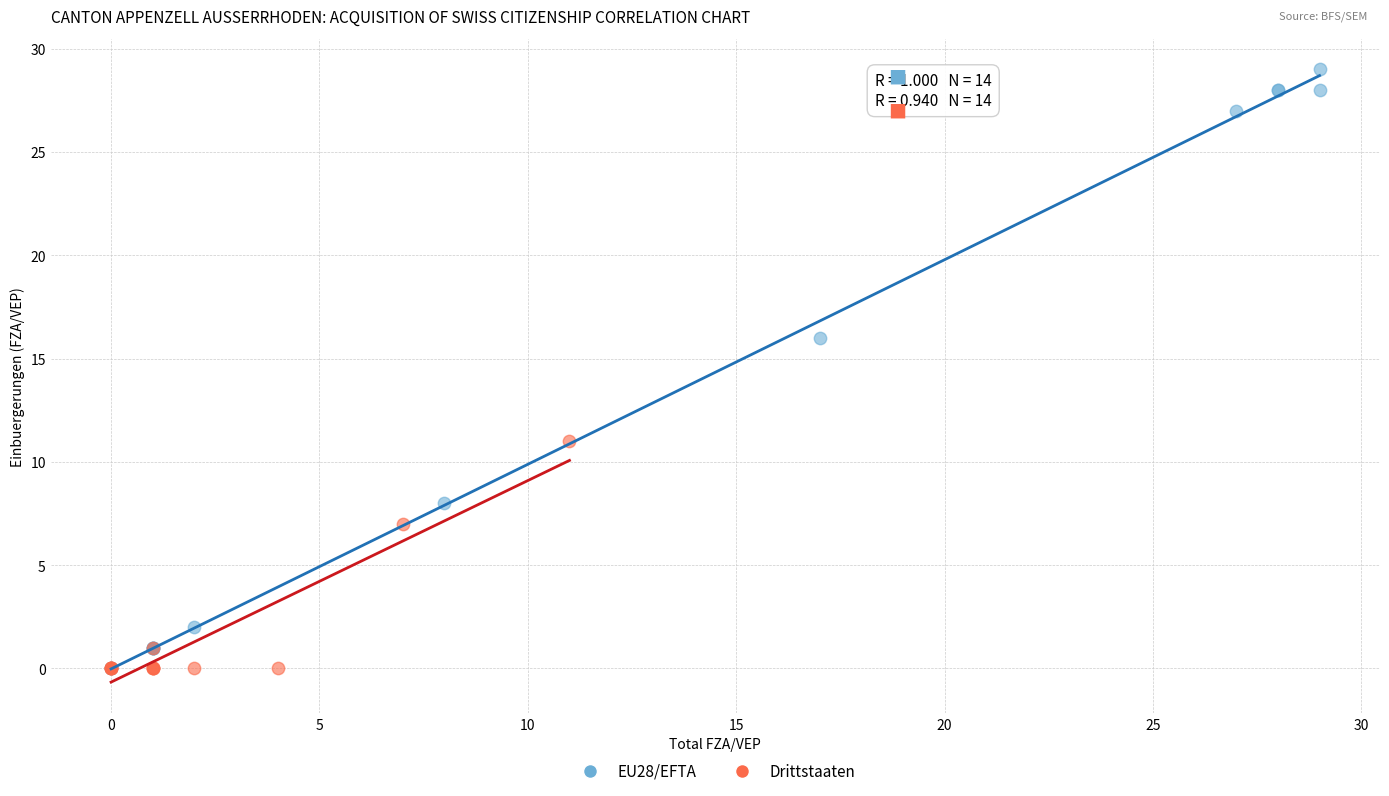

Which series has the largest Y range (max minus min)?

EU28/EFTA